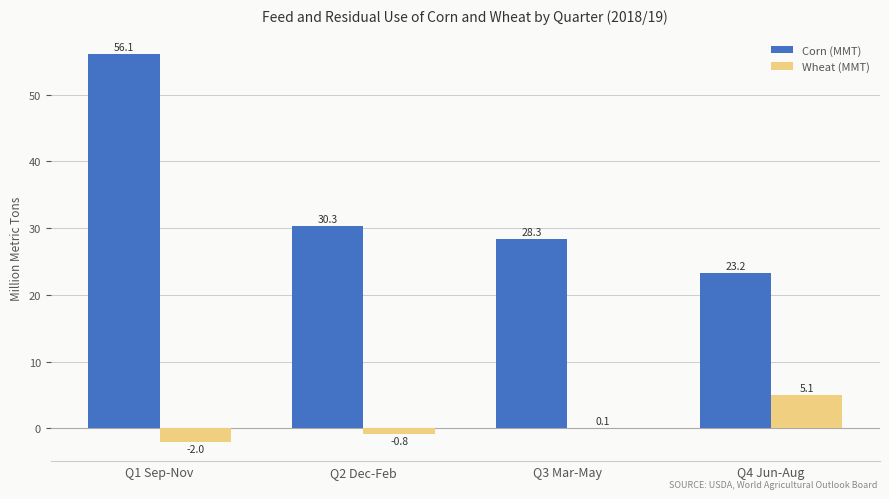

Count the number of data series in this chart.

2